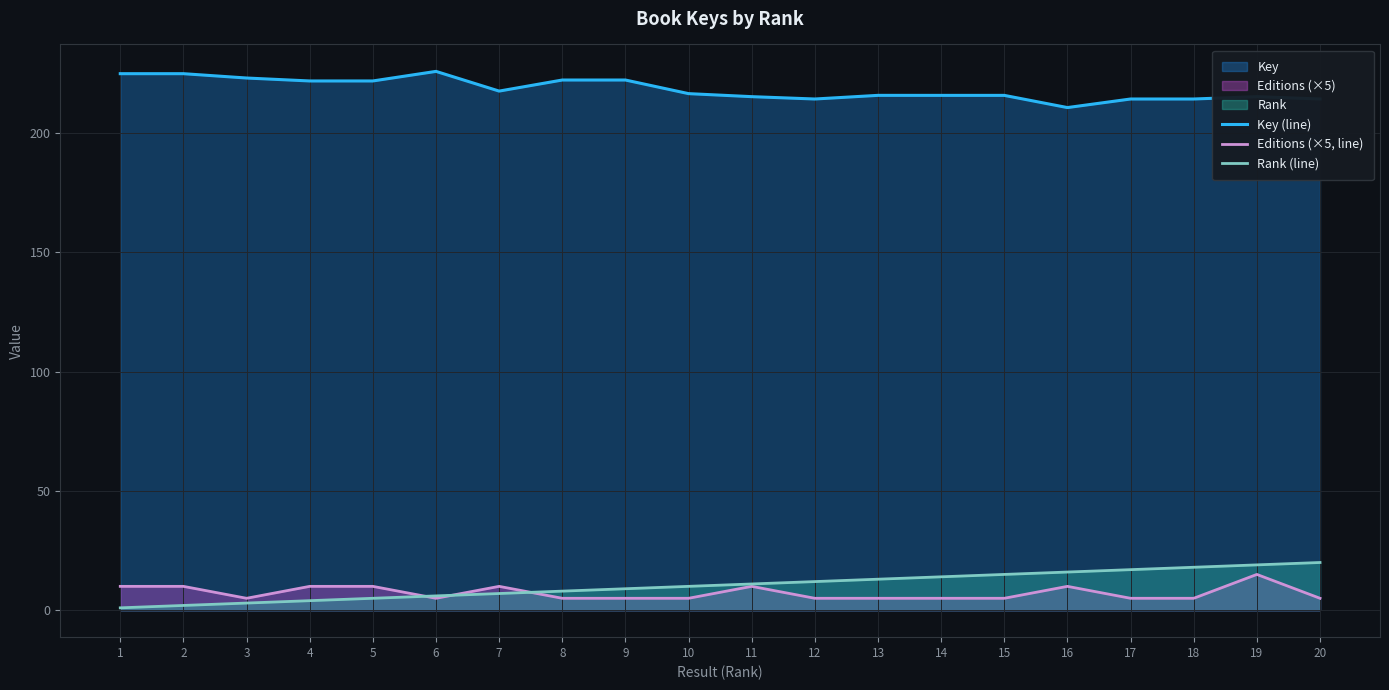

At which label does Rank (line) first exceed 11?

12